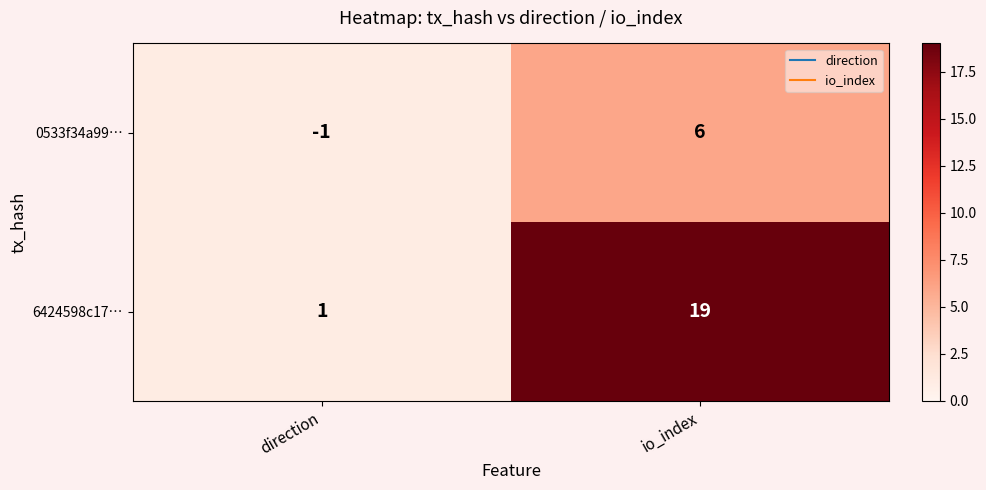

Reading left to right, extract all data points from this chart.

0533f34a99…: direction=-1	io_index=6
6424598c17…: direction=1	io_index=19